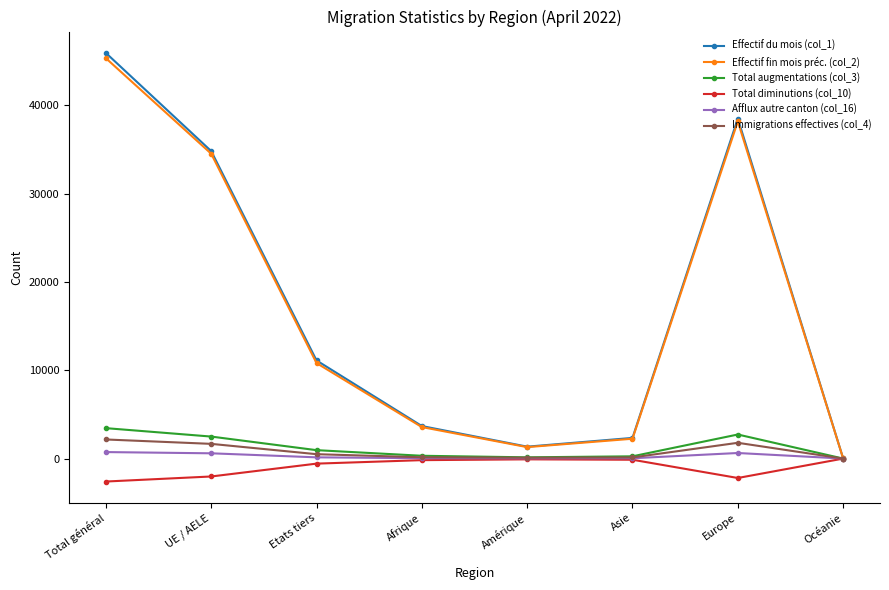

How many lines are shown in the chart?

6